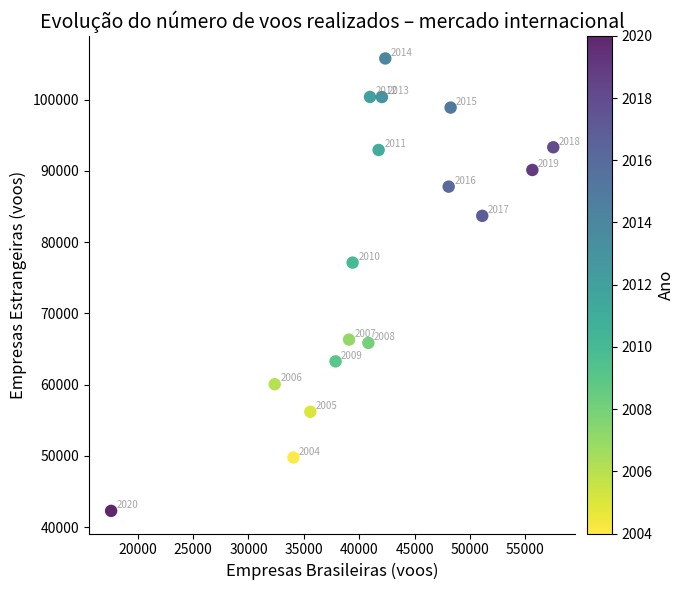

What Y value in the scatter plot is closest to 74027?

77123